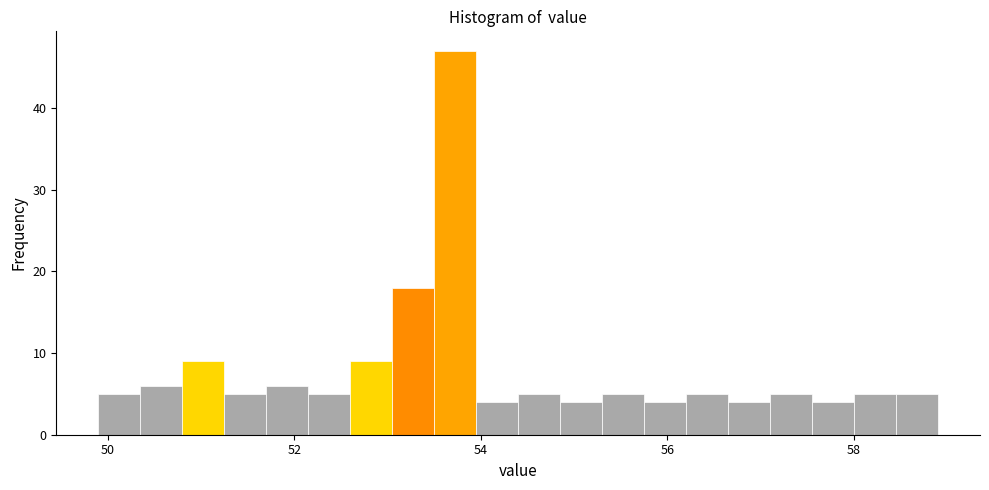

Around what value on the x-axis is the tallest bar? Give the approximate position of its centre, as read against the axis.

53.8